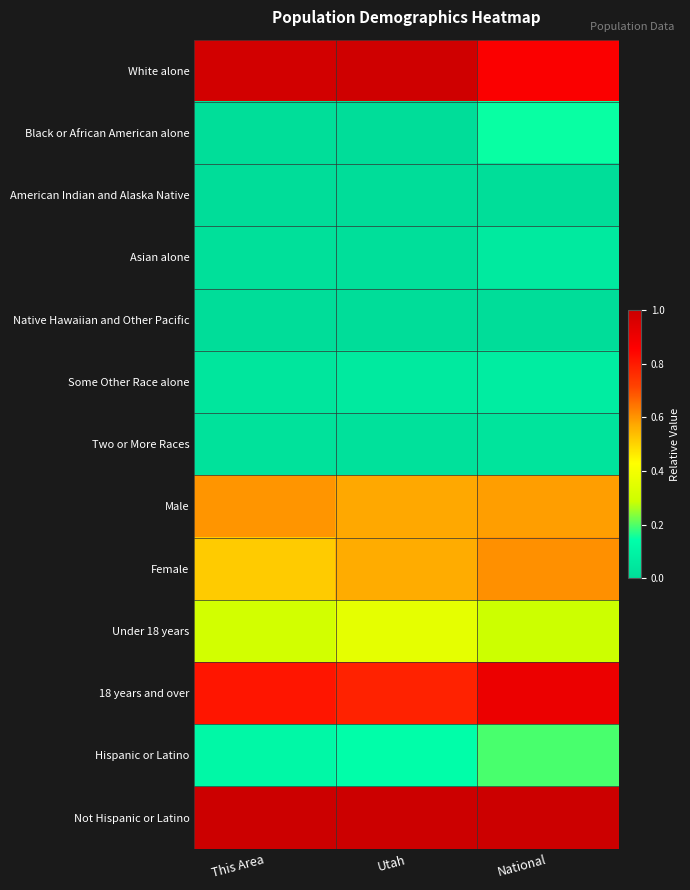

At how many categories does at least one series exceed 0?

3